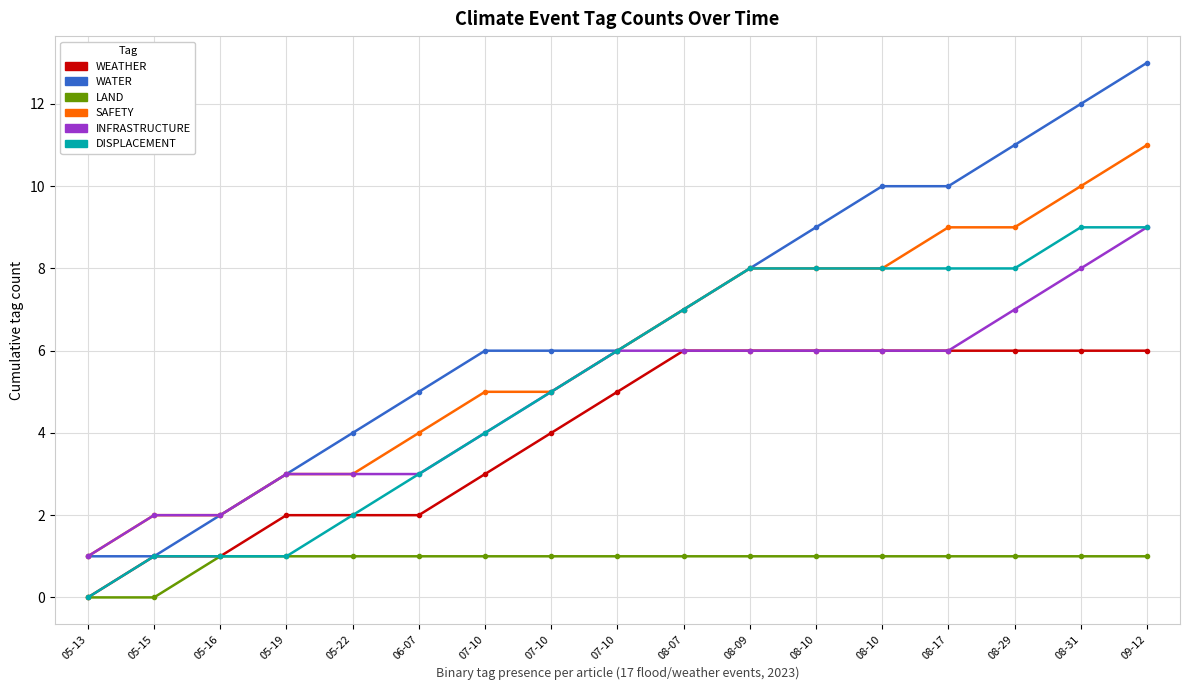

How many lines are shown in the chart?

6